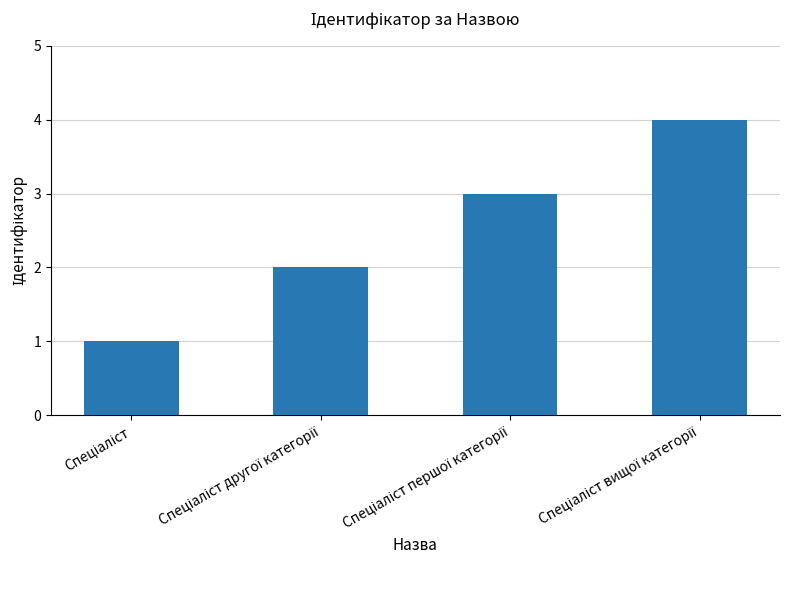

What is the maximum value shown in the chart?

4